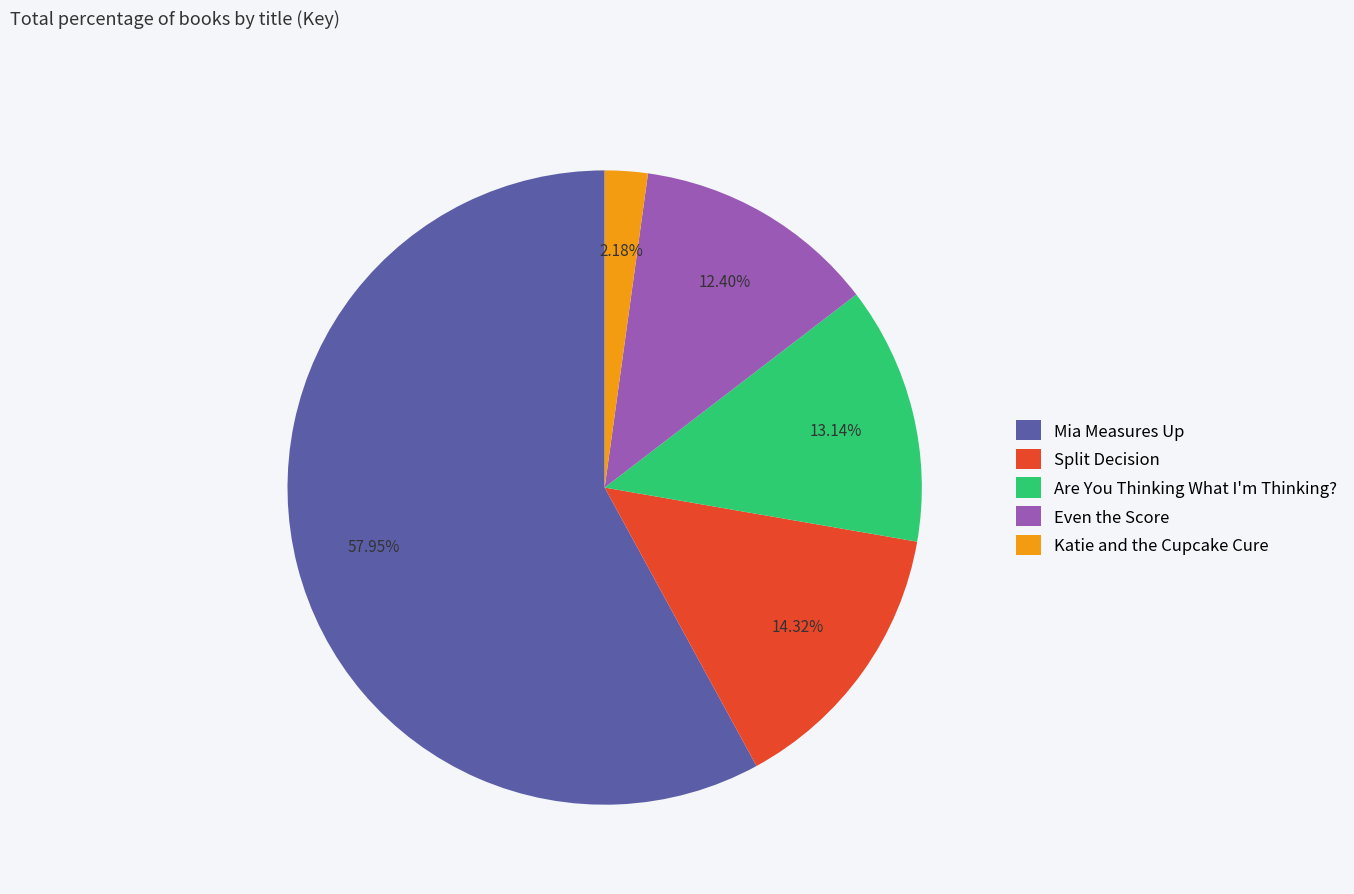

To the nearest percent, what is the difference between the Even the Score and Mia Measures Up slice percentages?

46%